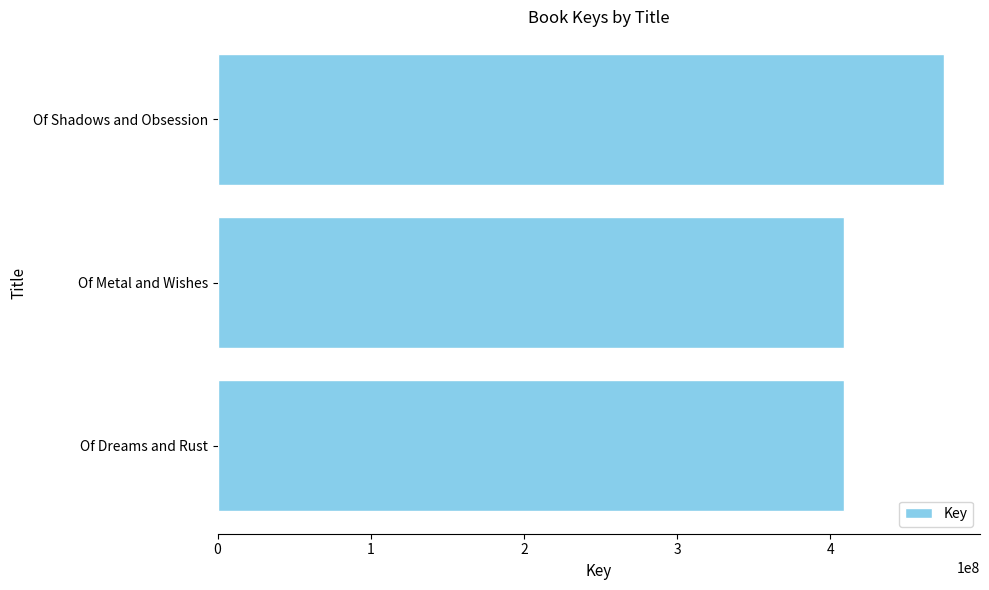

What is the difference between the maximum and second lowest values?

65375968